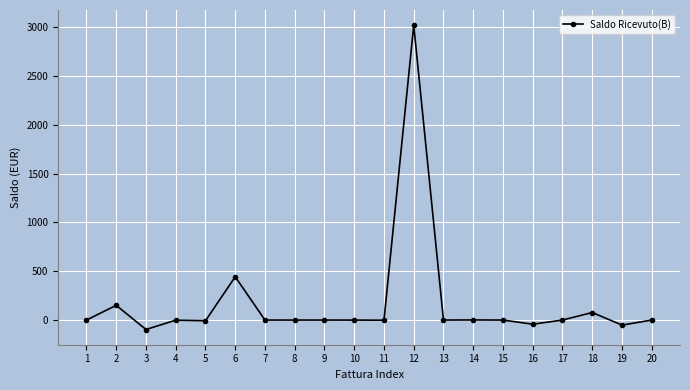

Count the number of categories in the chart.

20